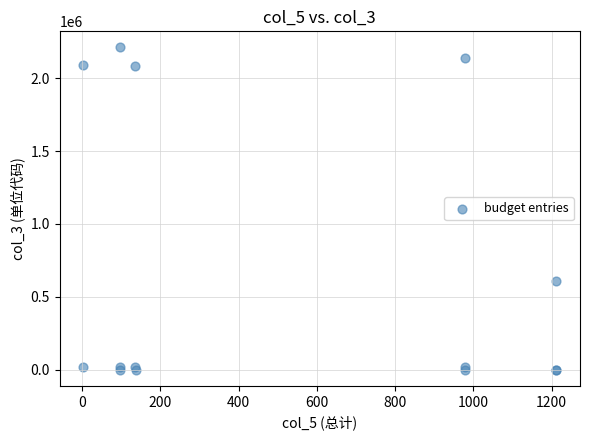

What Y value in the scatter plot is closest to 1105204?

606008